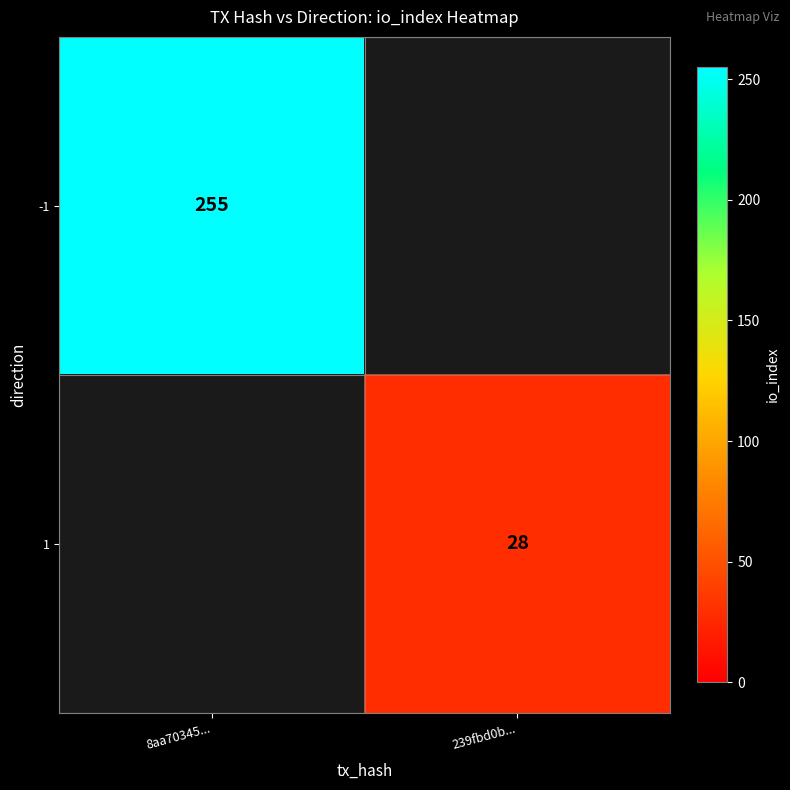

True or false: 1 has a value of 28 at 239fbd0b....

True